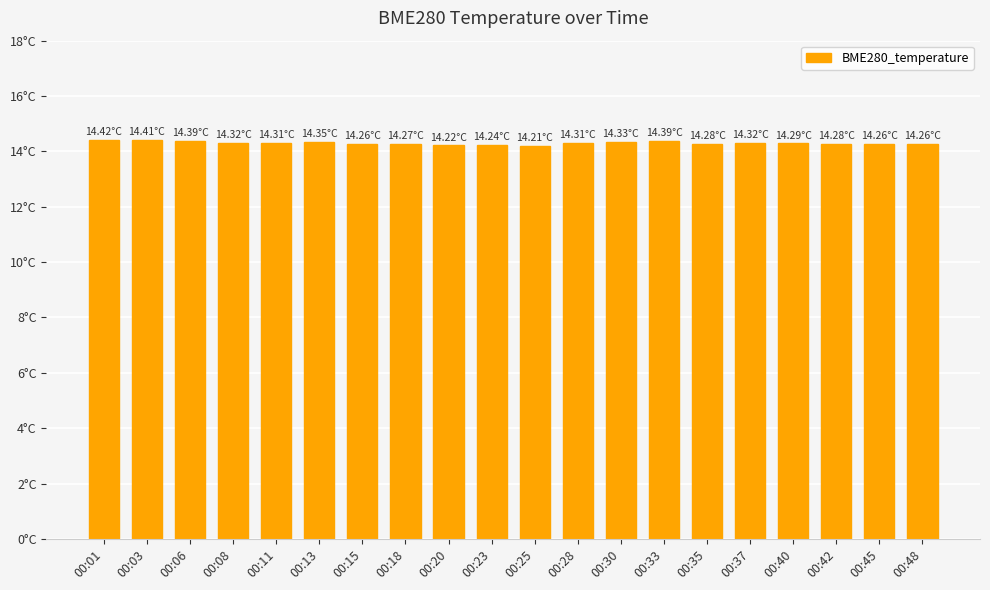

Does the chart contain any negative values?

No